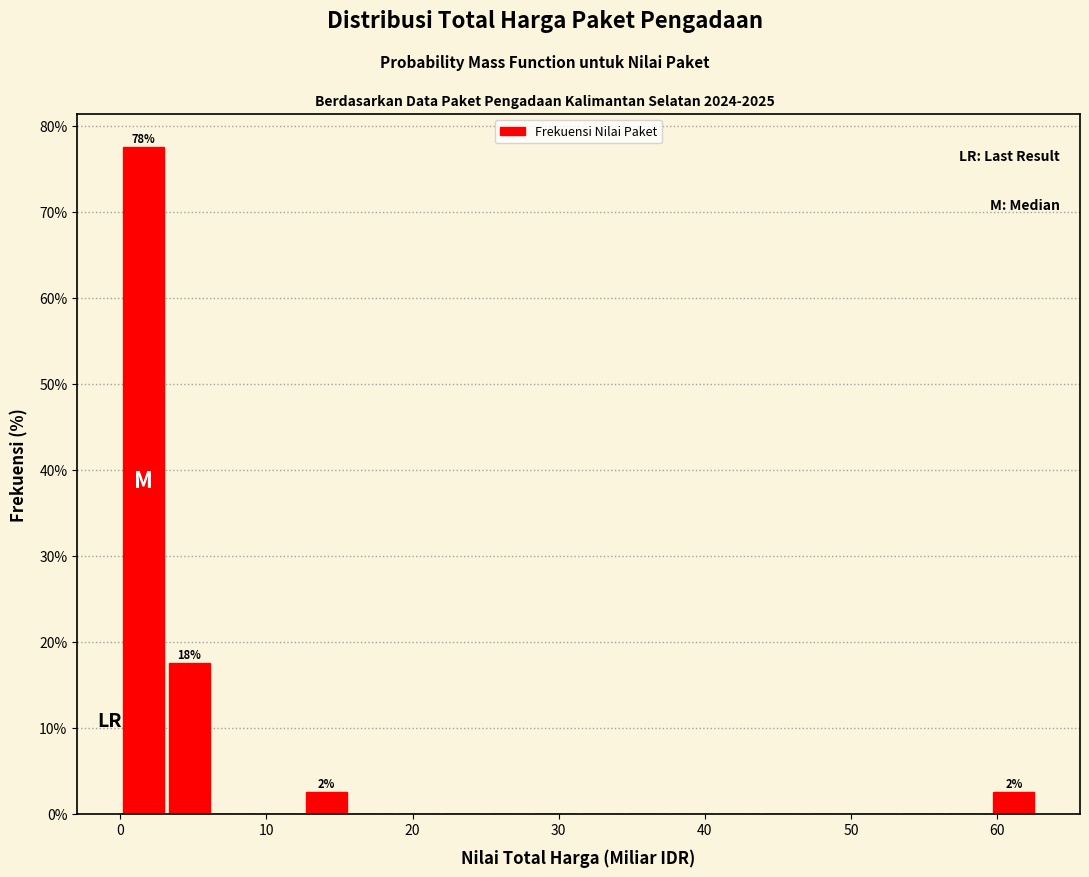

Around what value on the x-axis is the tallest bar? Give the approximate position of its centre, as read against the axis.

2